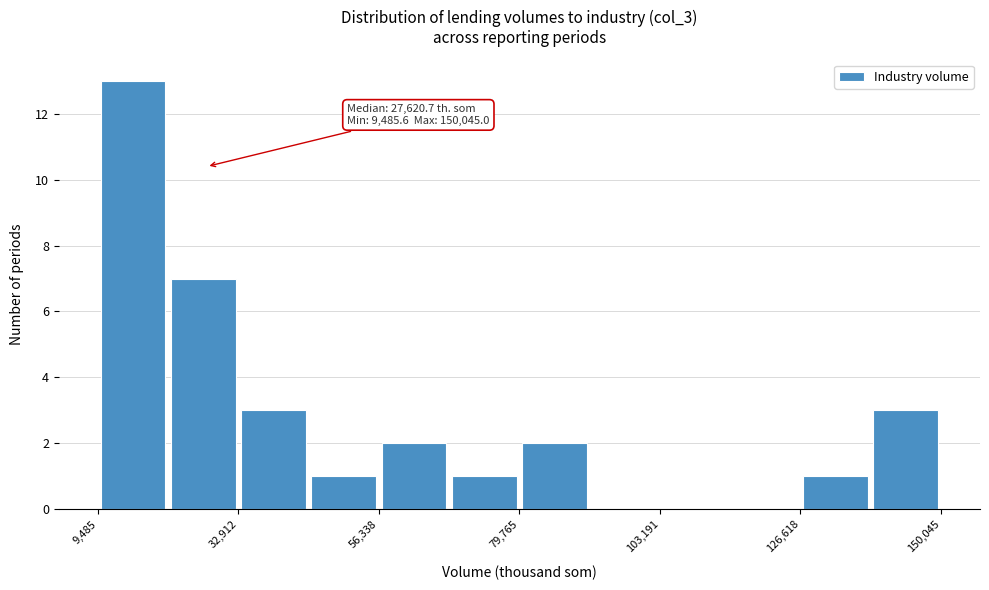

Read against the x-axis, roughly where is the centre of the tallest bar?

15000